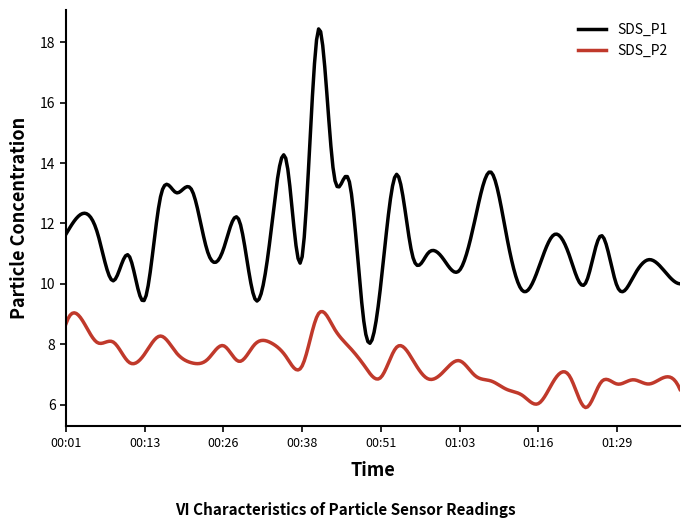

In SDS_P1, how many points are lower than both neighbors (excluding endpoints)?

13